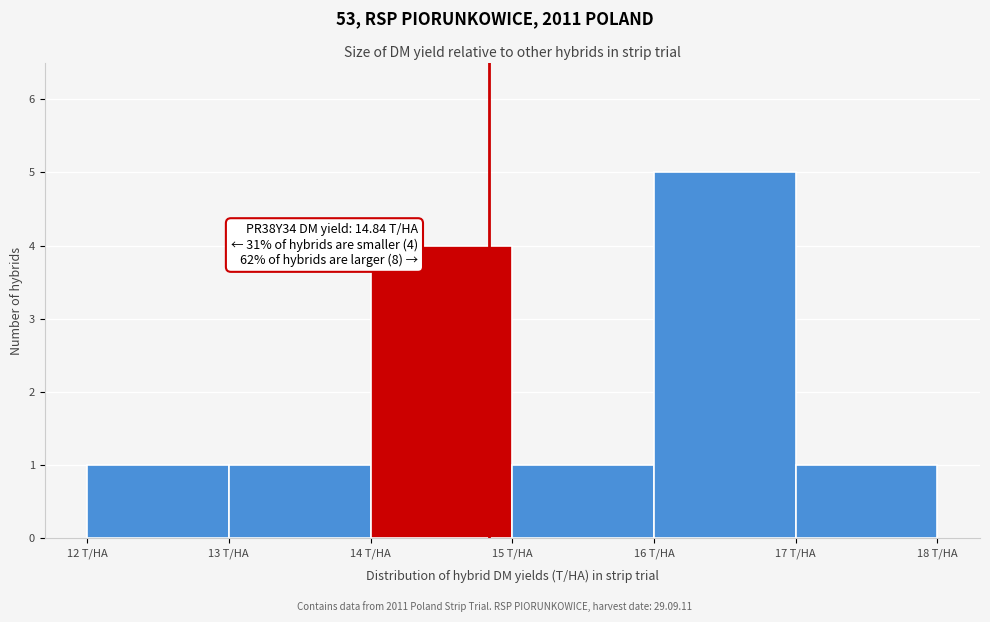

Which range on the x-axis has the tallest bar?

16 to 17